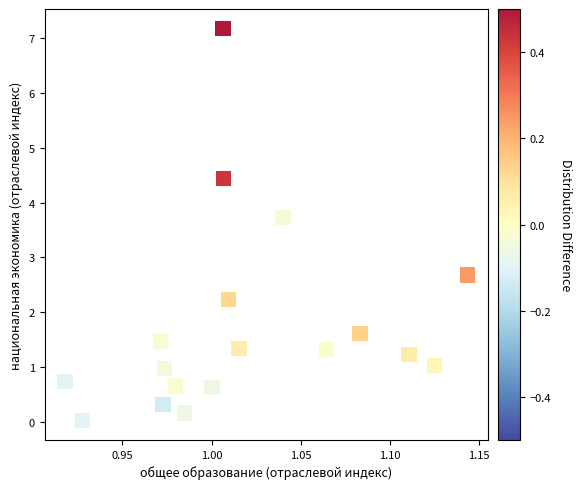

What Y value in the scatter plot is closest to 3?

2.7